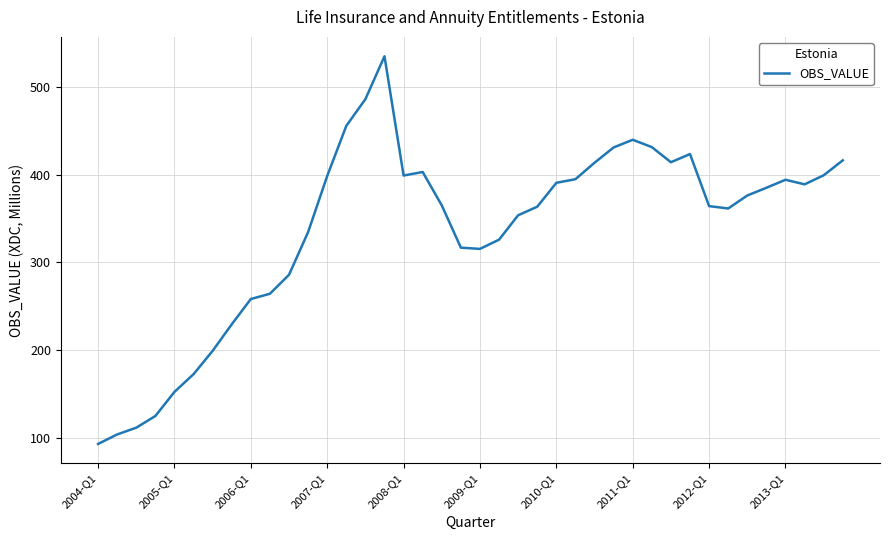

What is the maximum value shown in the chart?

534.6